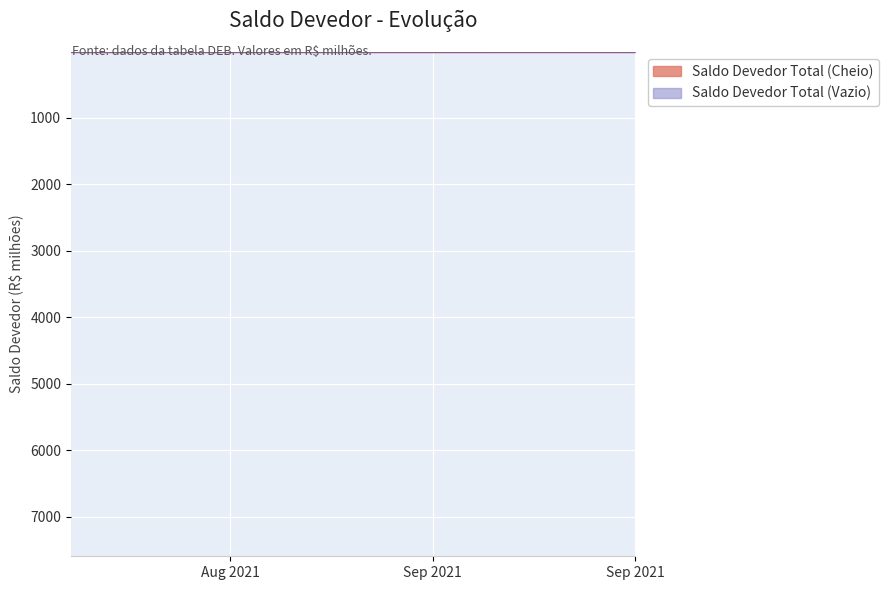

What is the average value of the Saldo Devedor Total (Vazio) series?

7.7